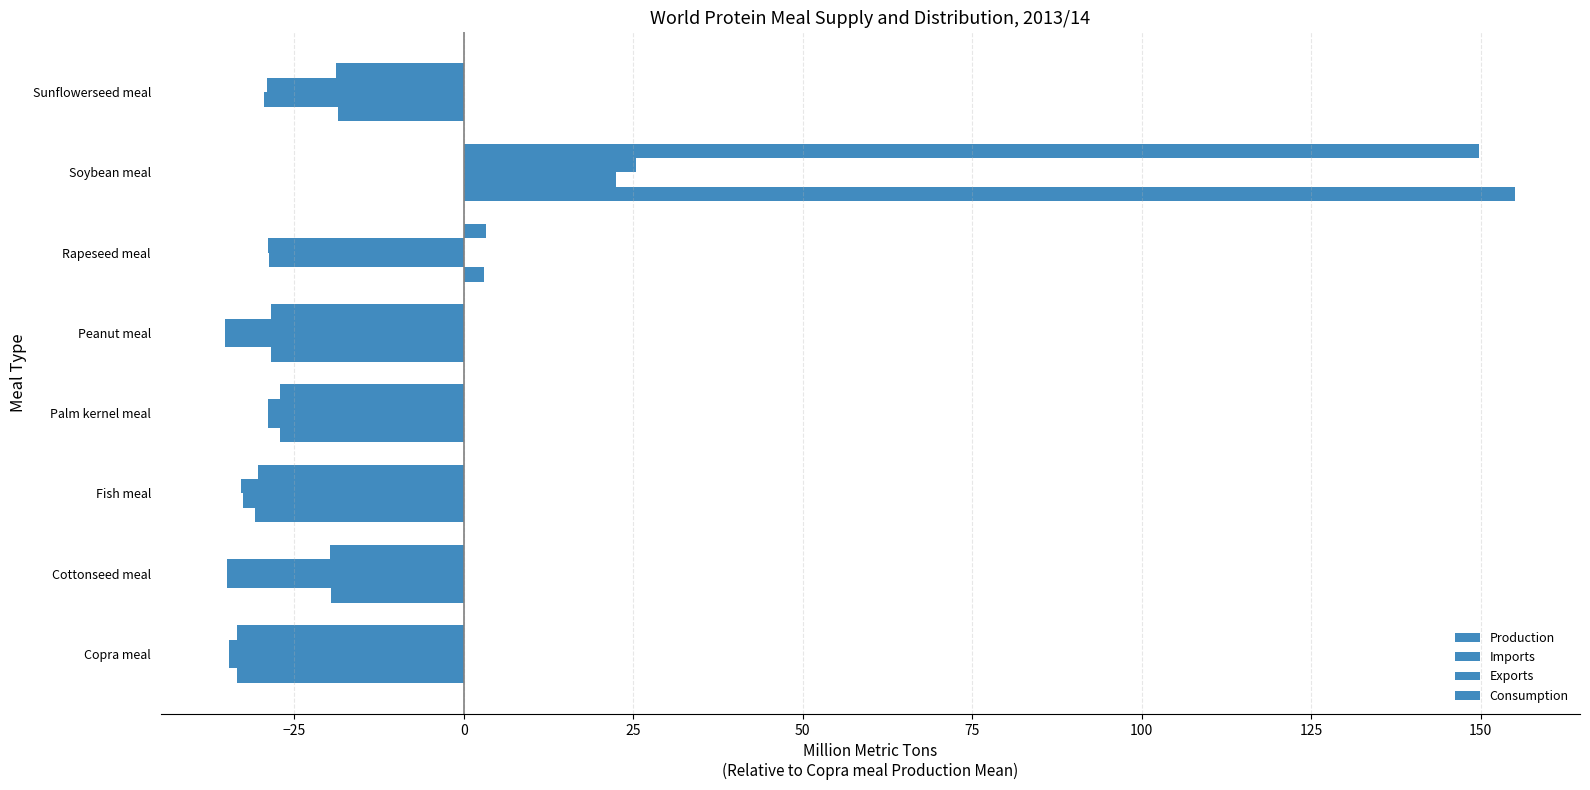

How many negative values does the Exports series have?

7